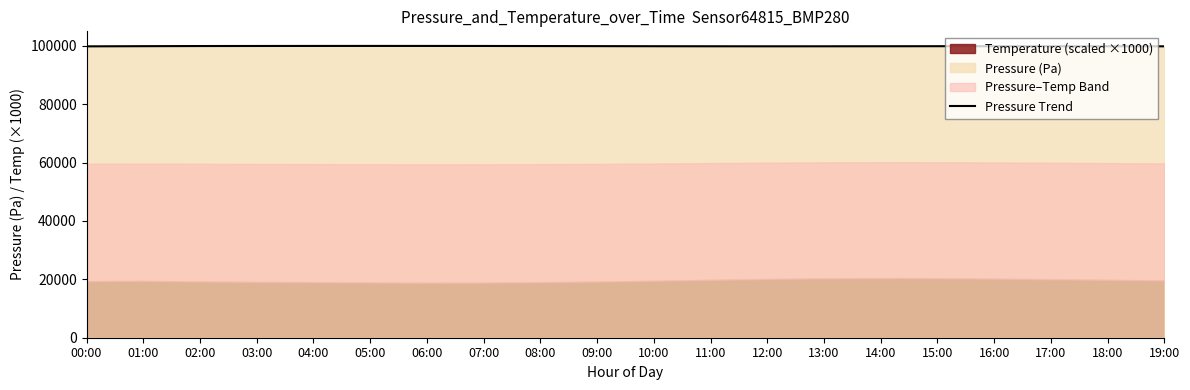

How many points are higher than both their immediate neighbors (excluding endpoints)?

2